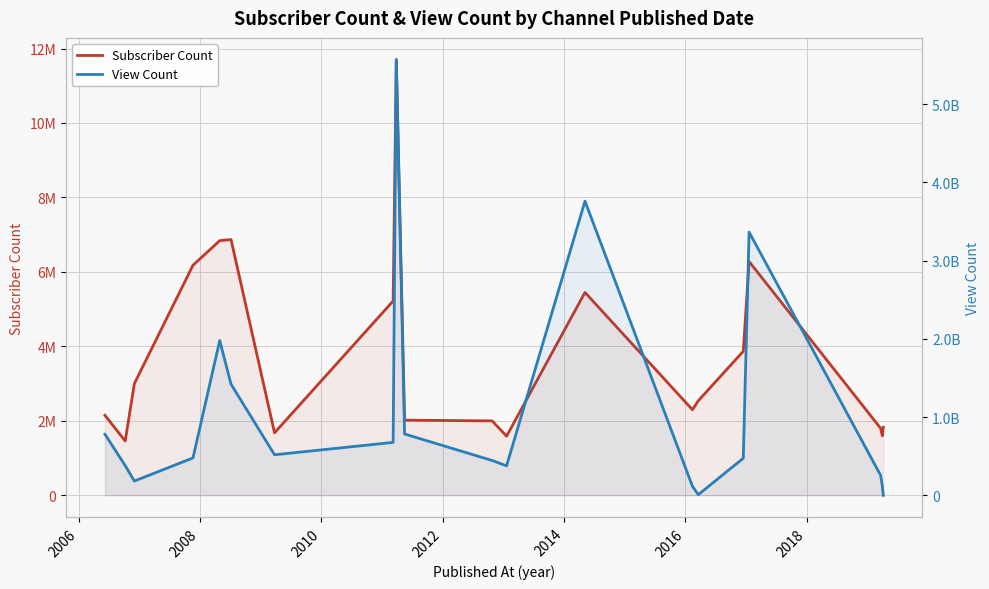

Reading right to left, transcribe all the data shown in this chart.

Subscriber Count: 1830000	1600000	1800000	6280000	3870000	2540000	2300000	5450000	1590000	2000000	2020000	11700000	5220000	1680000	6870000	6840000	6180000	3000000	1460000	2150000
View Count: 0	120997277	255463495	3364258627	474474860	8804453	116536140	3759853032	377428221	445738368	784315888	5567402218	677073091	518843450	1421196431	1978187503	478426464	182773497	380088308	781095654